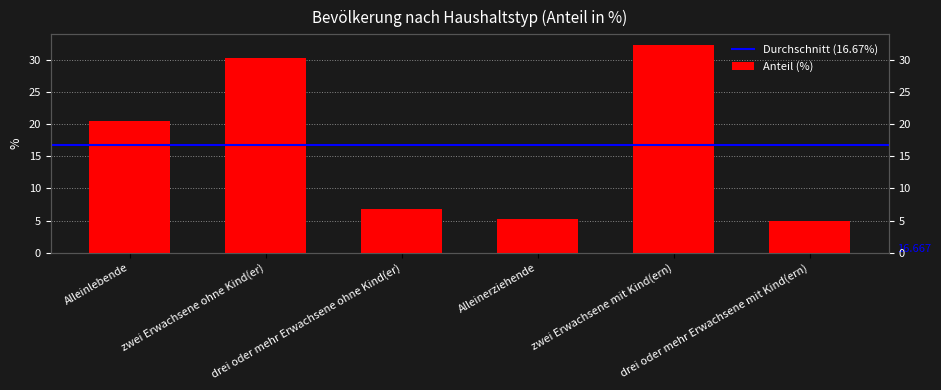

What is the difference between the second highest and minimum values?

25.4